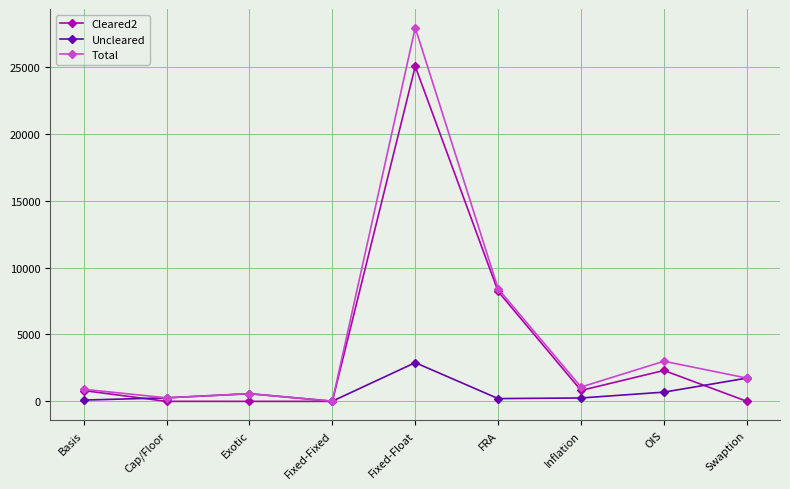

What is the label of the 7th point from the right?

Exotic